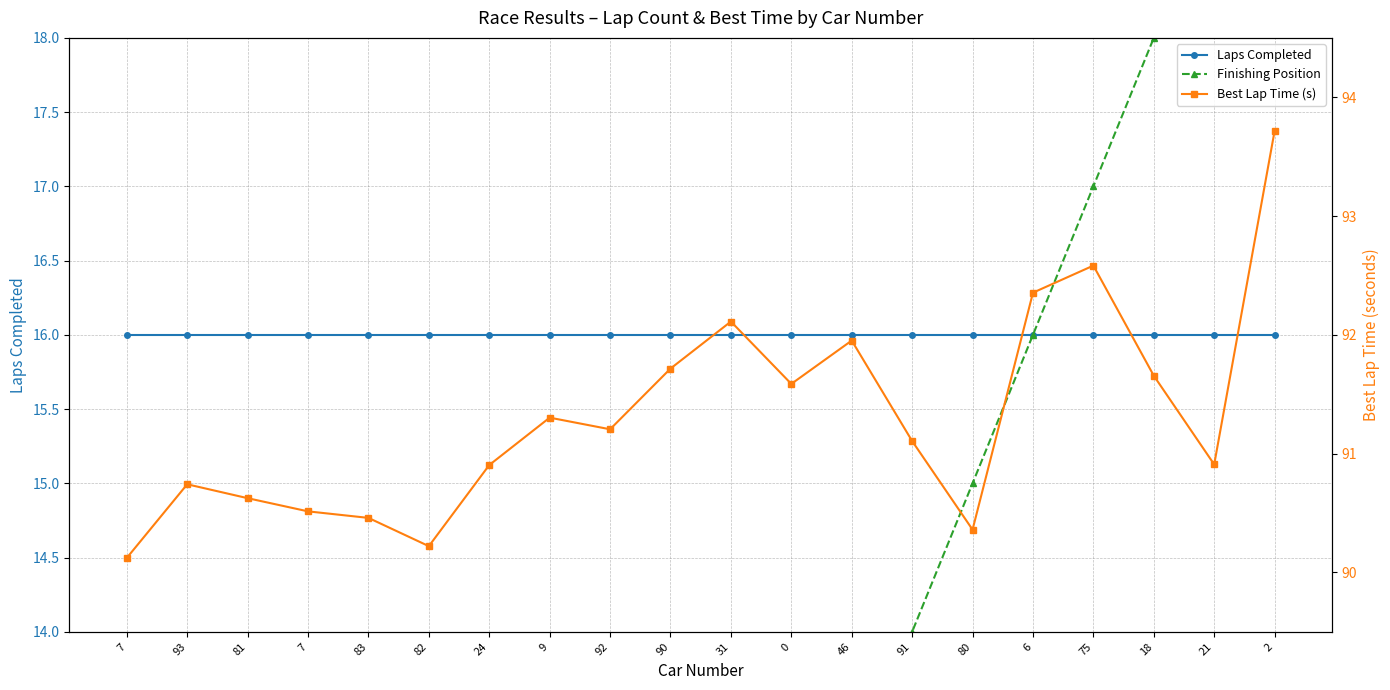

True or false: Finishing Position and Laps Completed intersect in this chart.

False